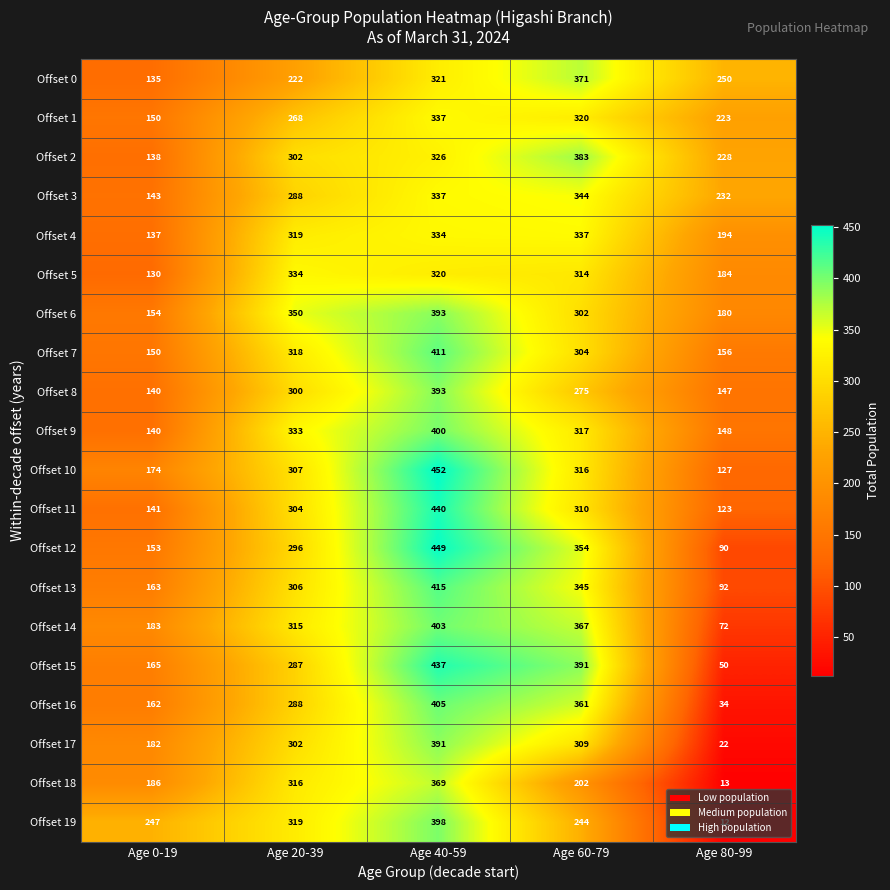

Rank the categories by Offset 10 value from highest to lowest.

Age 40-59, Age 60-79, Age 20-39, Age 0-19, Age 80-99